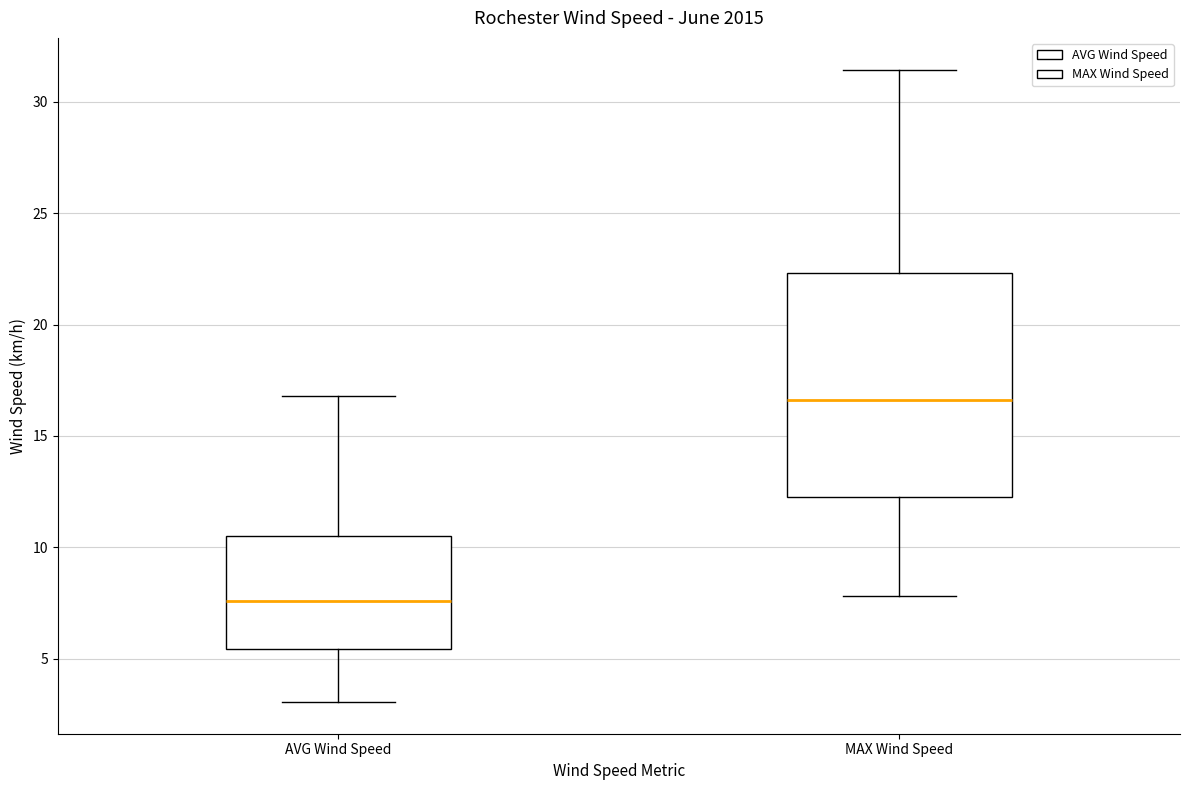

Comparing the boxes themselves (not the whiskers), which one is the tallest?

MAX Wind Speed